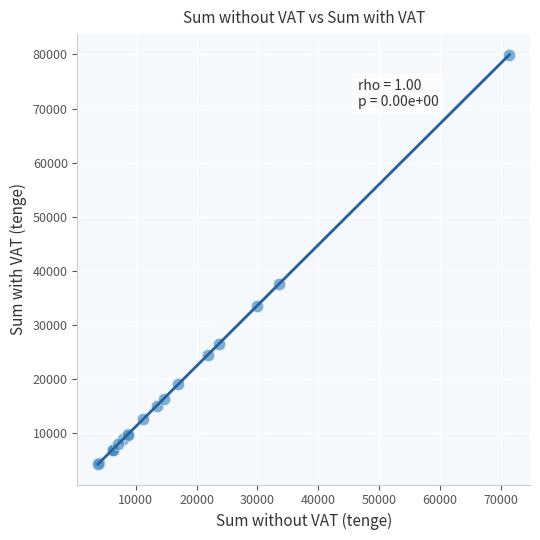

What Y value in the scatter plot is closest to 42128?

37636.7